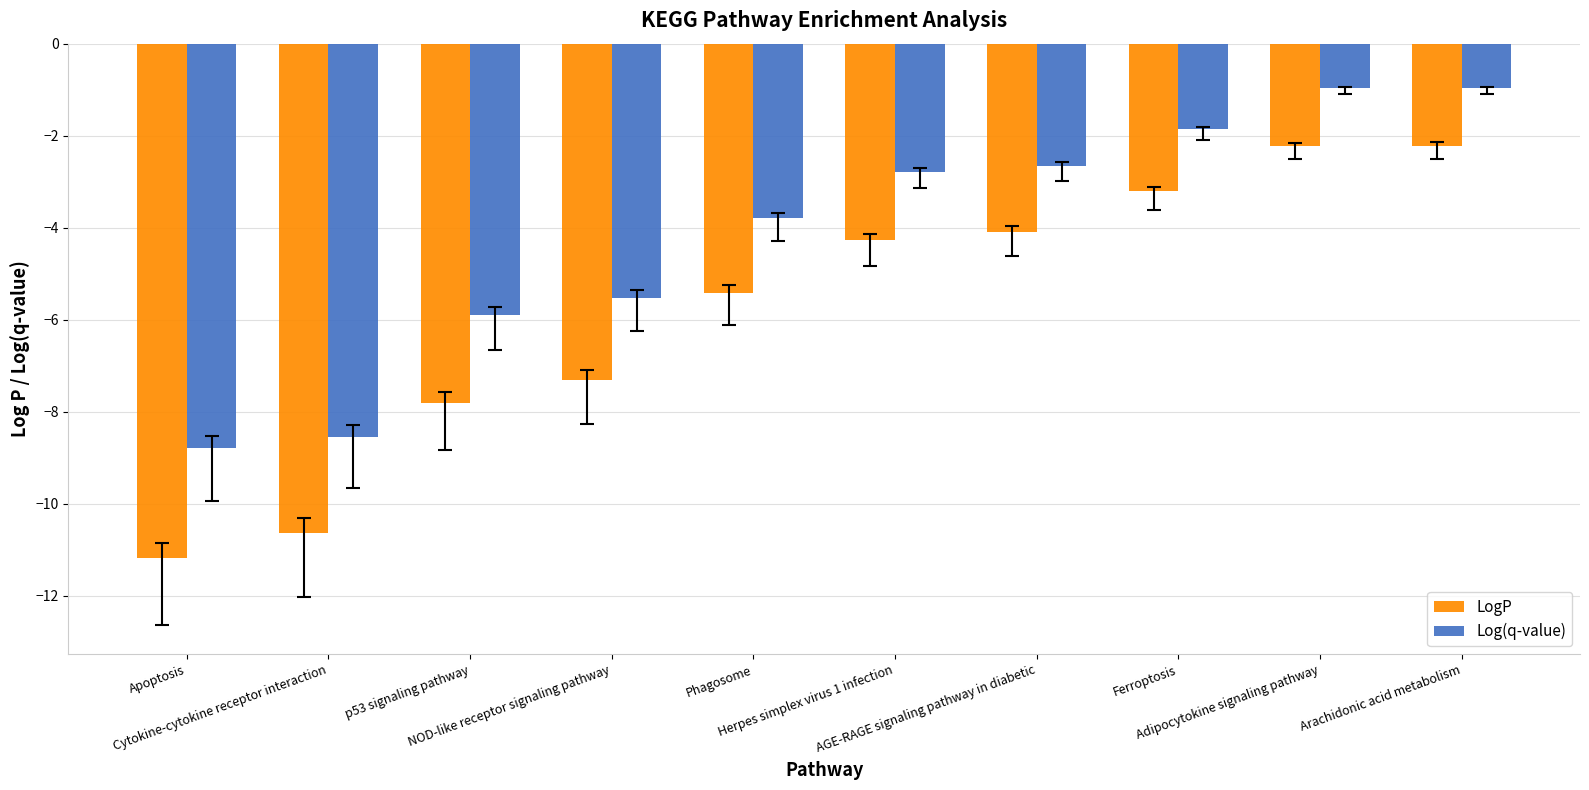

Does the chart contain any negative values?

Yes